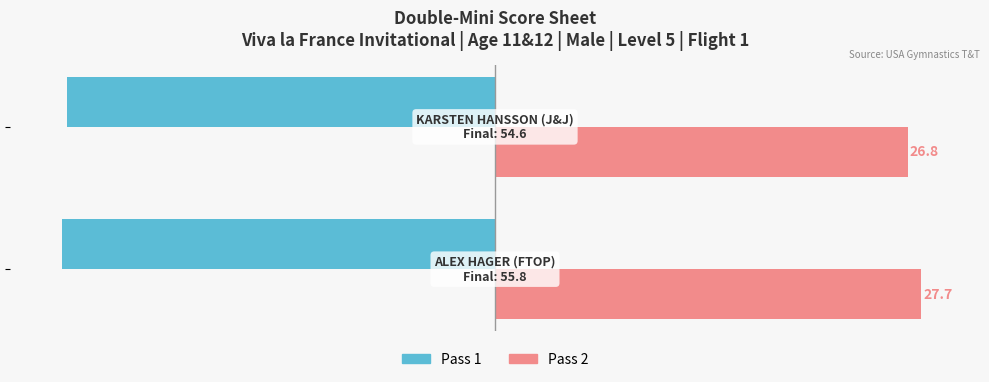

What are all the series names shown in the legend?

Pass 1, Pass 2